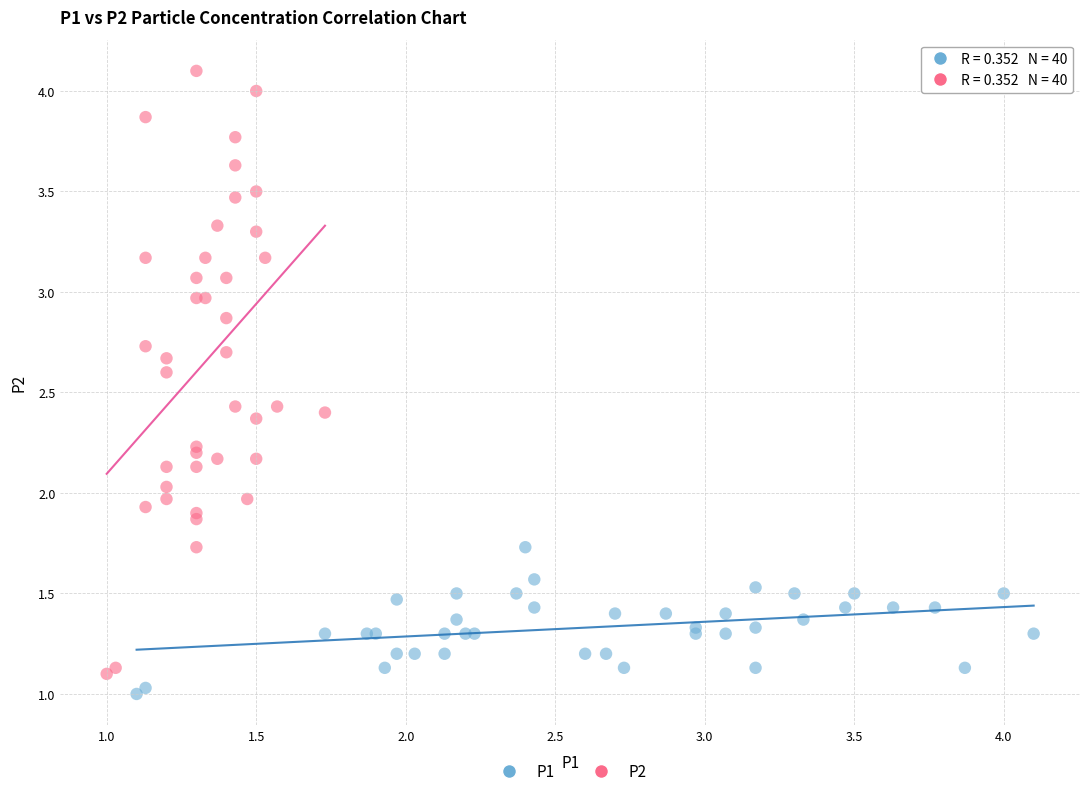

Which series has the widest spread of Y values?

P2